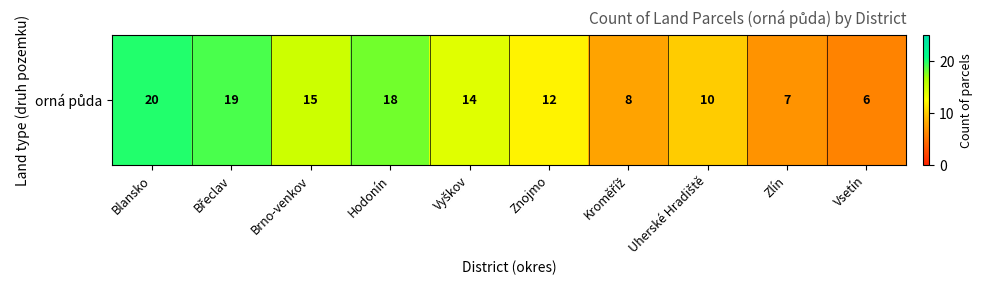

Between Znojmo and Blansko, which is larger?

Blansko